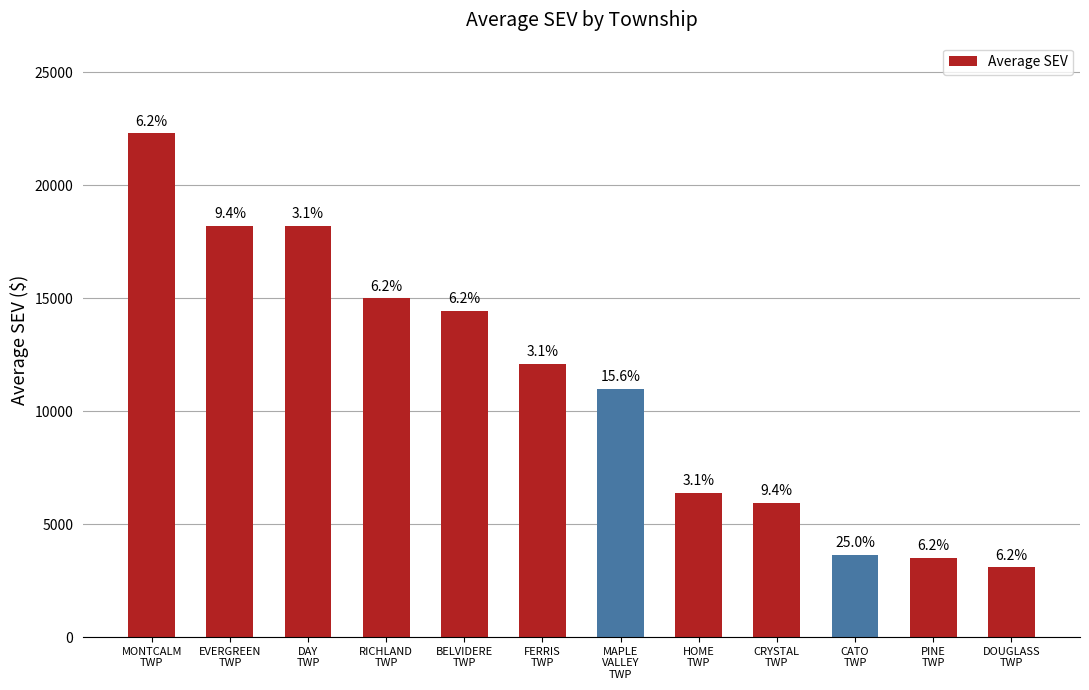

Reading right to left, what are all the values shown in this chart?

DOUGLASS
TWP=3100.0	PINE
TWP=3500.0	CATO
TWP=3633.3	CRYSTAL
TWP=5950.0	HOME
TWP=6400.0	MAPLE
VALLEY
TWP=10990.0	FERRIS
TWP=12100.0	BELVIDERE
TWP=14450.0	RICHLAND
TWP=15000.0	DAY
TWP=18200.0	EVERGREEN
TWP=18200.0	MONTCALM
TWP=22300.0